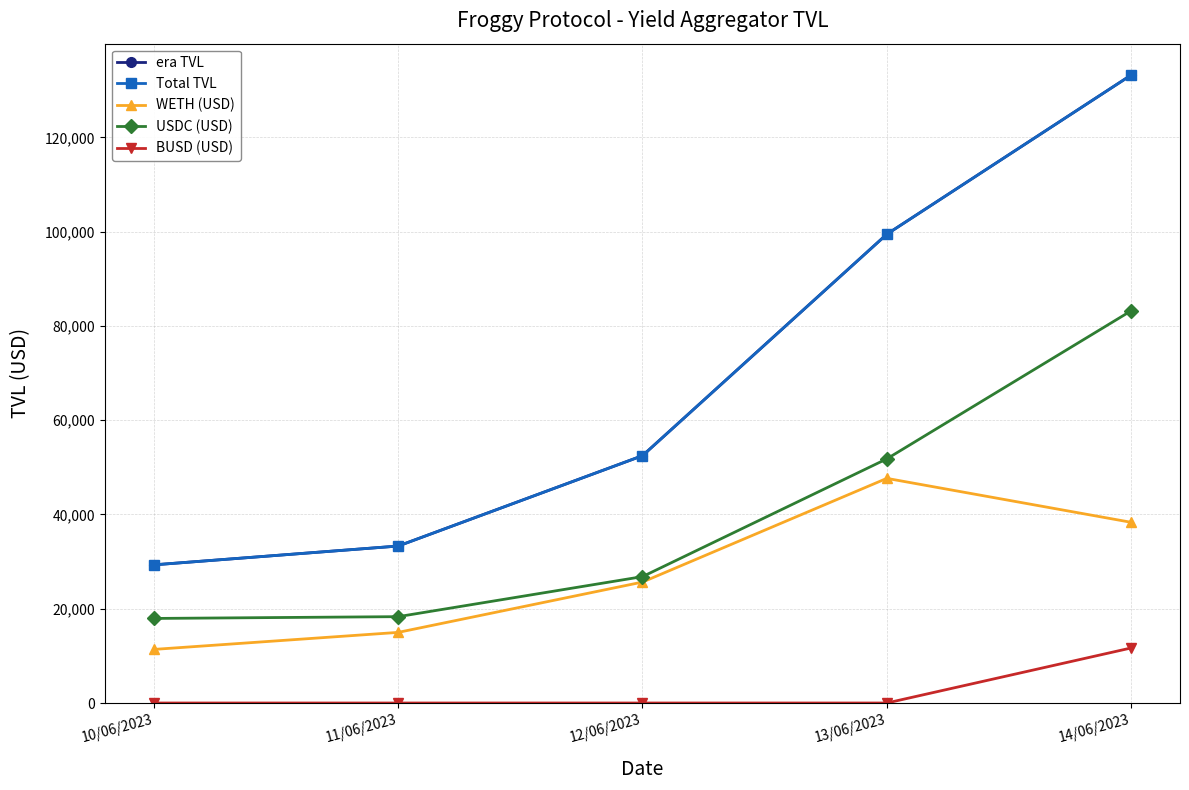

Reading right to left, what are all the values shown in this chart?

era TVL: 133226.6	99458.4	52473.3	33302.6	29311.2
Total TVL: 133226.6	99458.4	52473.3	33302.6	29311.2
WETH (USD): 38338.9	47659.7	25659.1	14982.9	11369.9
USDC (USD): 83211.4	51798.8	26814.2	18319.7	17941.3
BUSD (USD): 11676.3	0.0	0.0	0.0	0.0